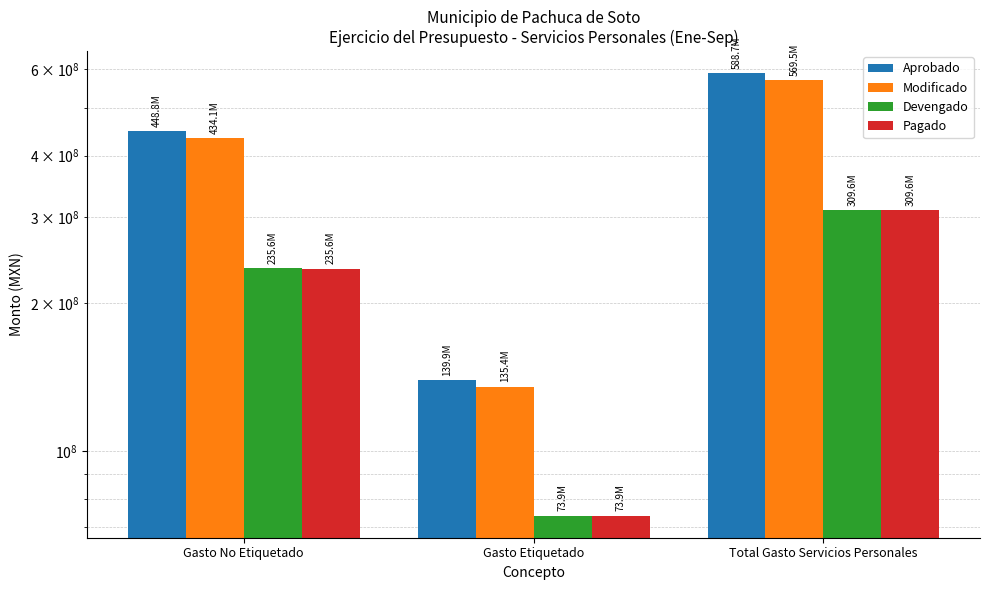

What is the sum of the Modificado values at Gasto No Etiquetado and Total Gasto Servicios Personales?

1003673343.5